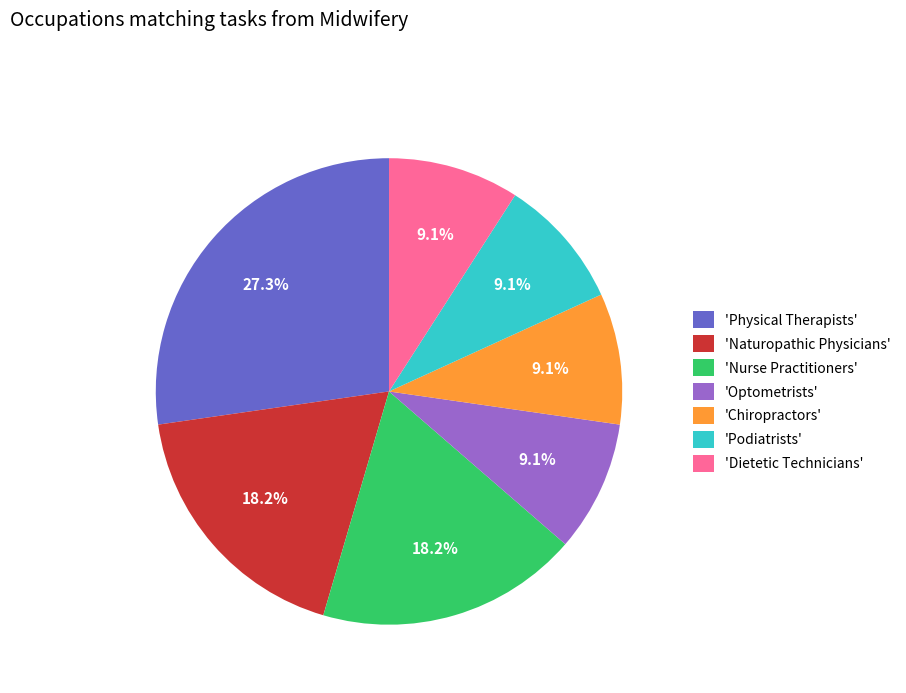

Which slice is the largest?

'Physical Therapists'